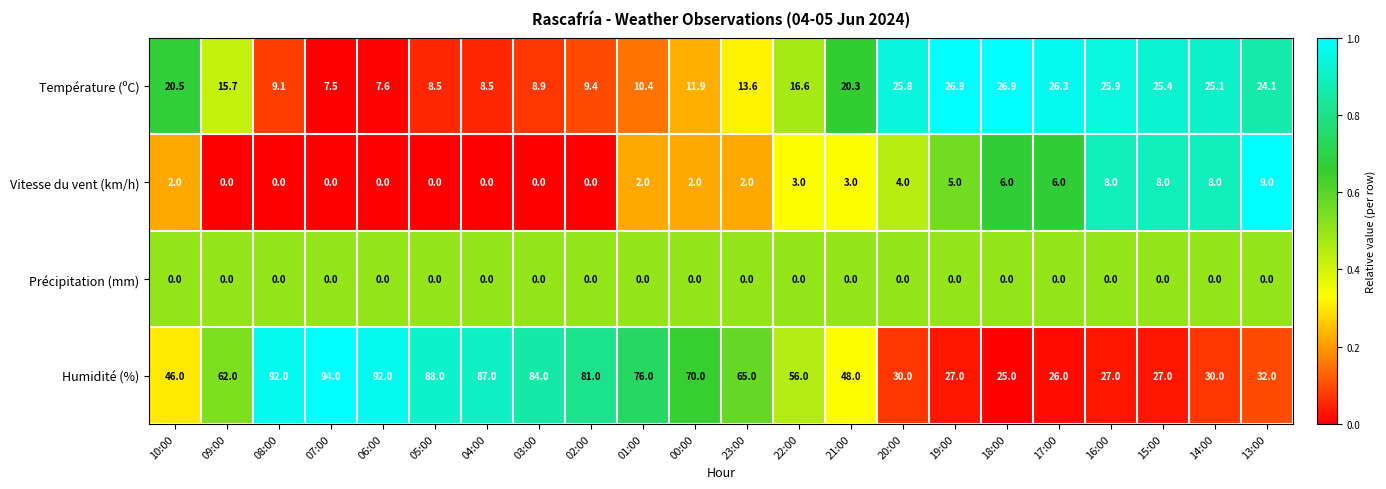

What is the maximum value shown in the chart?

94.0